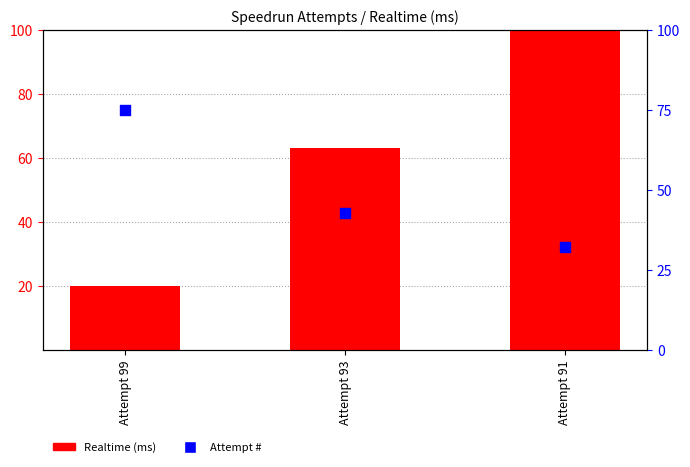

At which category is the sum across all series the highest?

Attempt 91